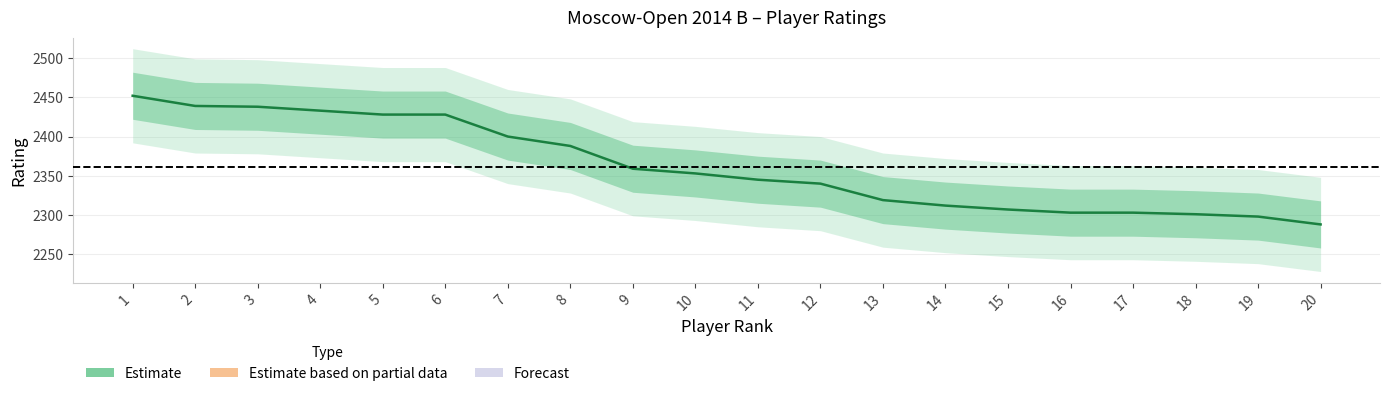

Does the chart have visible grid lines?

Yes